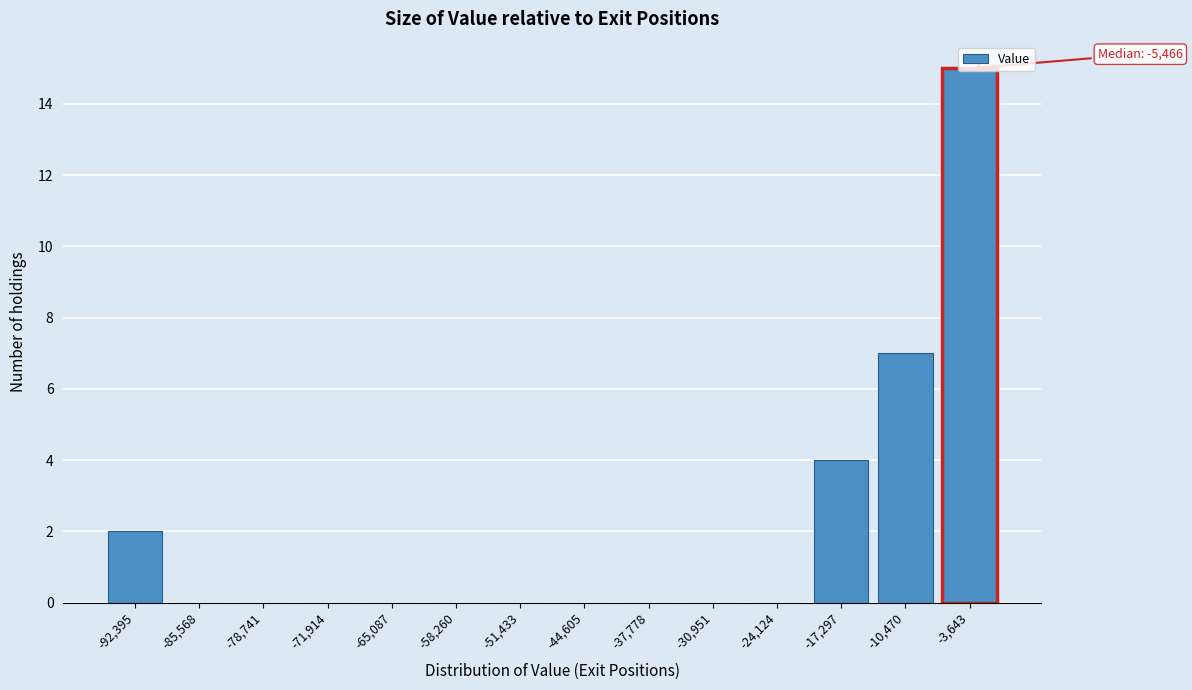

Is it true that the value at -24,124 is 0?

True